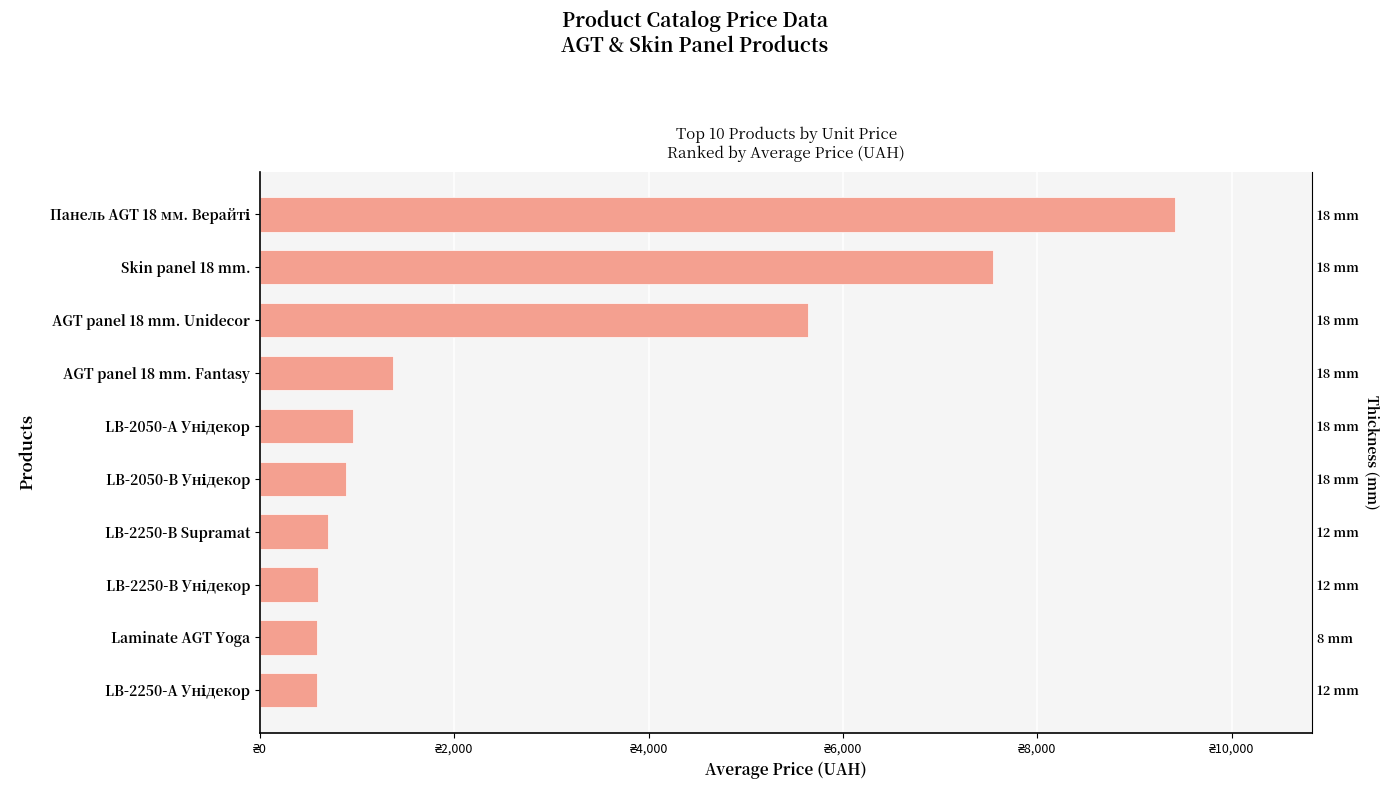

Are the bars grouped side by side (vs. stacked)?

No